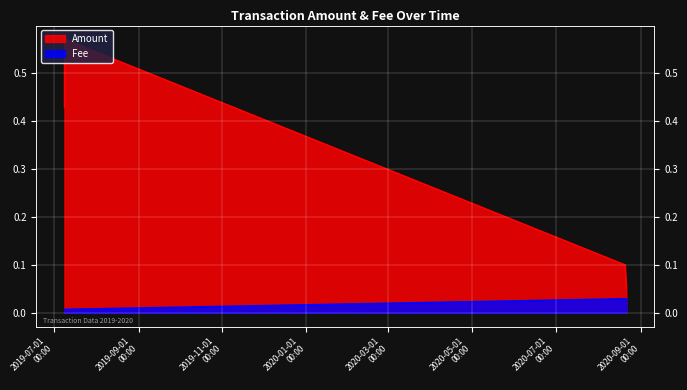

True or false: the data shows 0.0 at 2019-07-08 18:54:13.

False